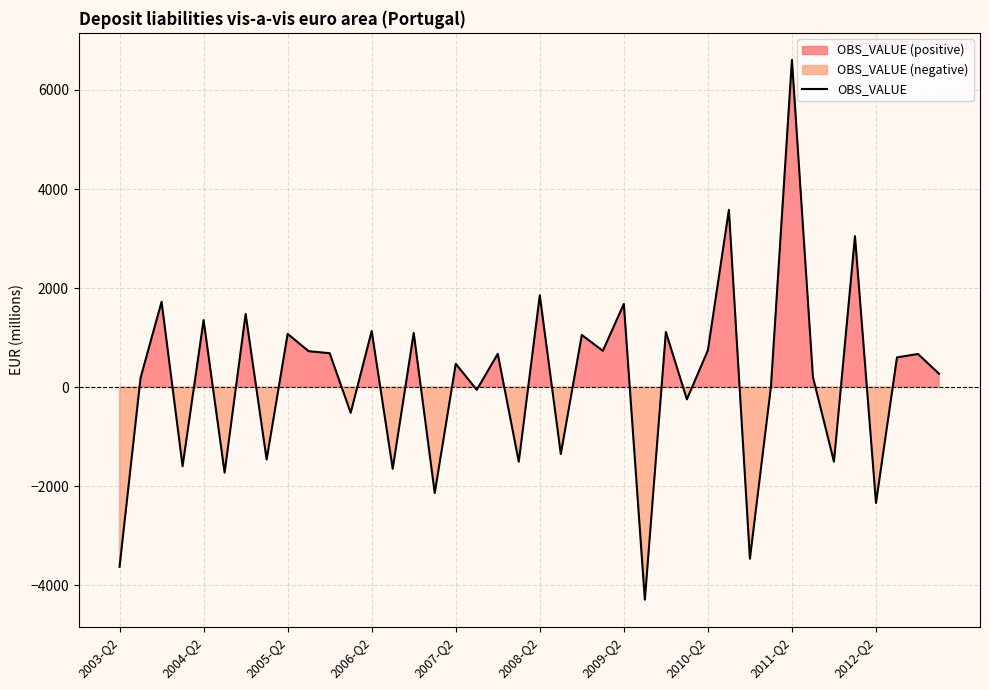

At which category does the chart reach its minimum across all series?

25